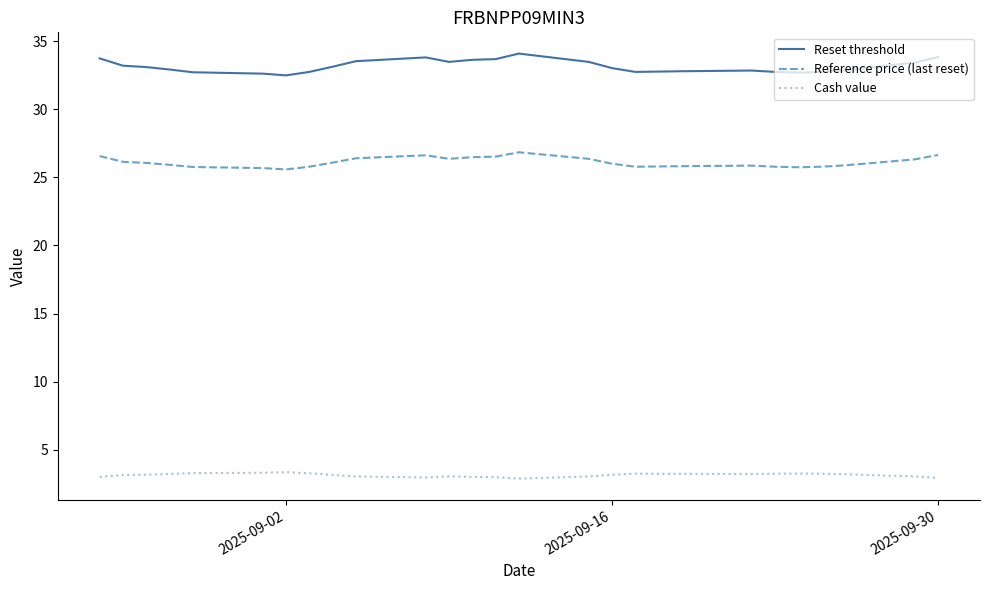

Which series has the largest range (max minus min)?

Reset threshold